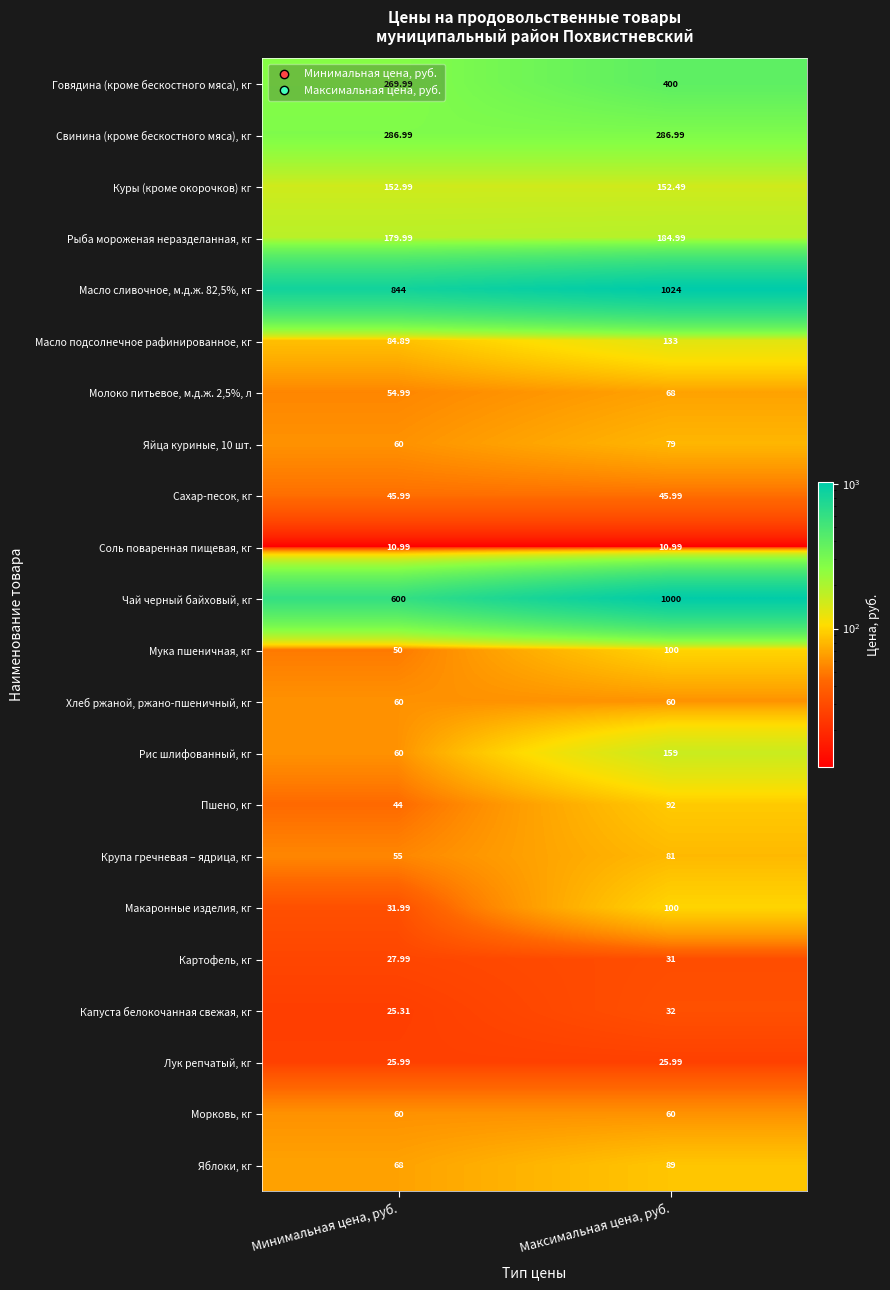

Which series changed the most between Минимальная цена, руб. and Максимальная цена, руб.?

Чай черный байховый, кг